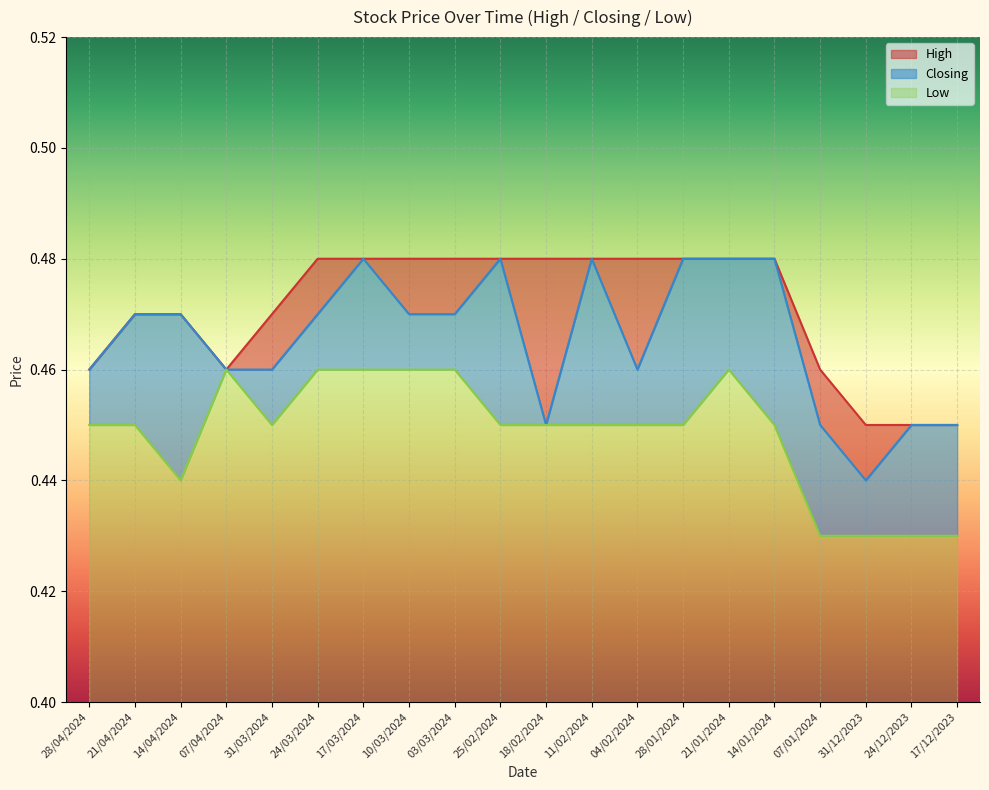

List the labels in order of Closing value, smallest first.

31/12/2023, 18/02/2024, 07/01/2024, 24/12/2023, 17/12/2023, 28/04/2024, 07/04/2024, 31/03/2024, 04/02/2024, 21/04/2024, 14/04/2024, 24/03/2024, 10/03/2024, 03/03/2024, 17/03/2024, 25/02/2024, 11/02/2024, 28/01/2024, 21/01/2024, 14/01/2024